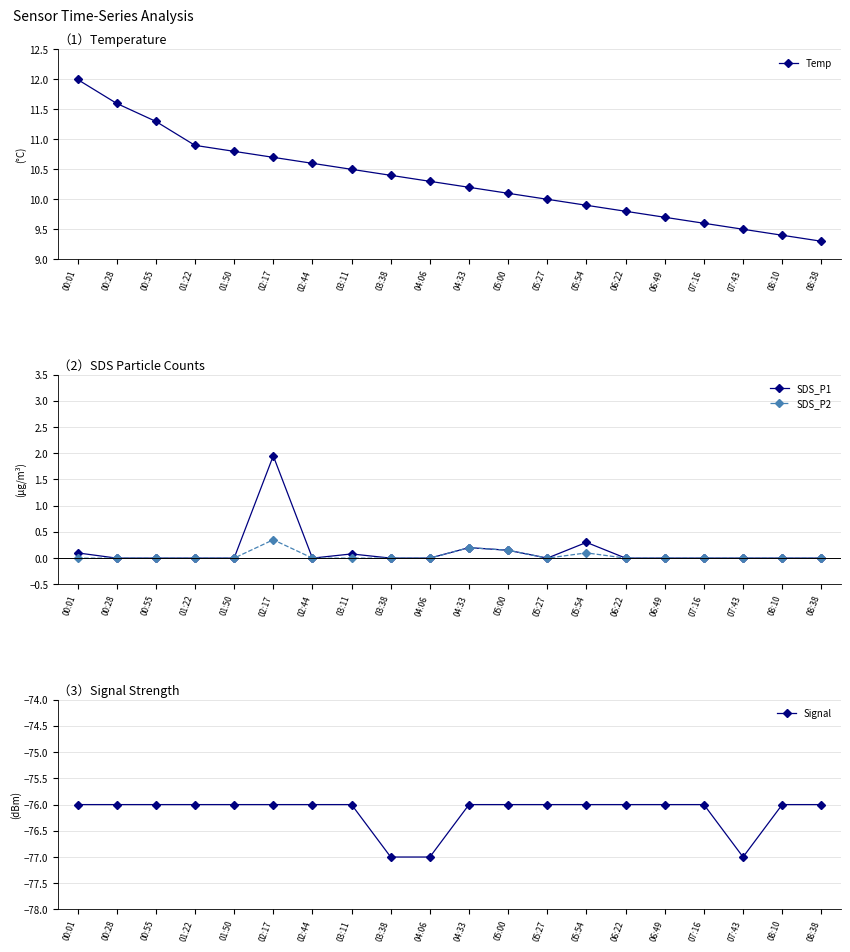

What is the total value across all series at 02:17?

-63.0